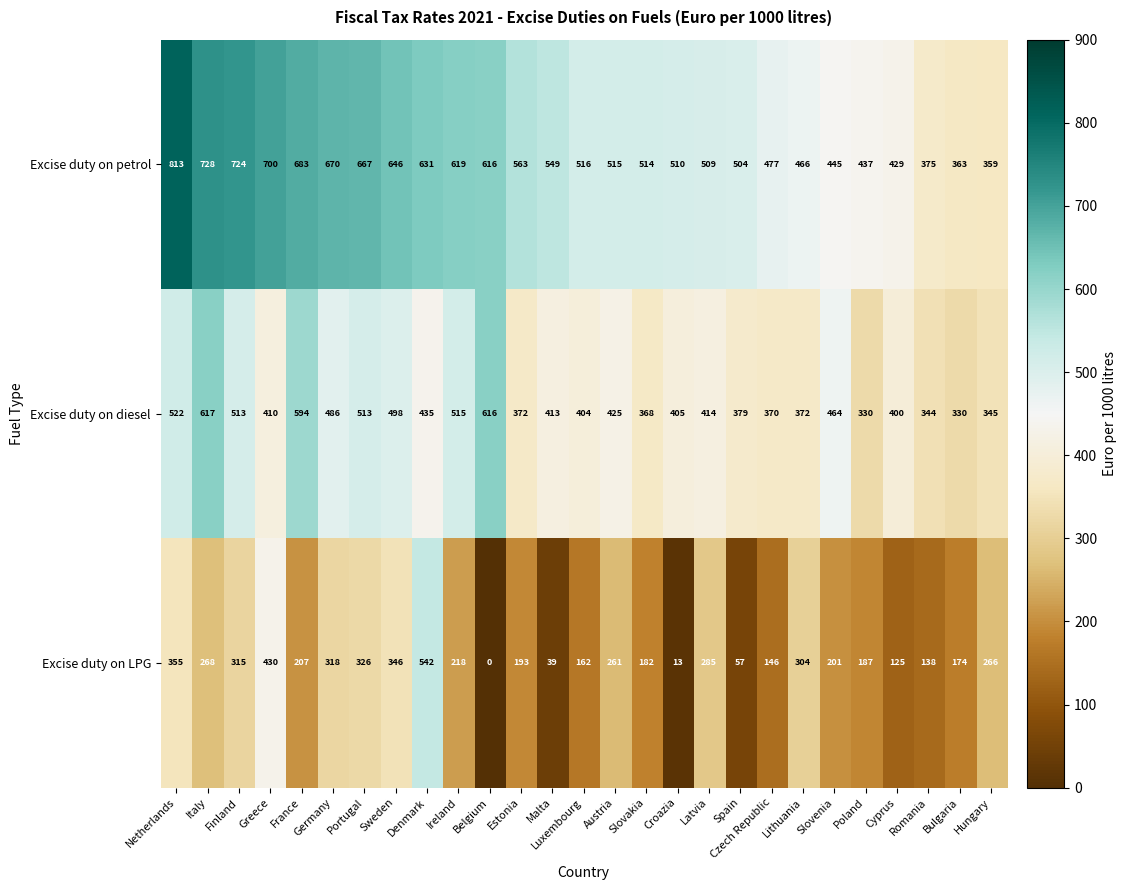

What is the greatest value displayed?

813